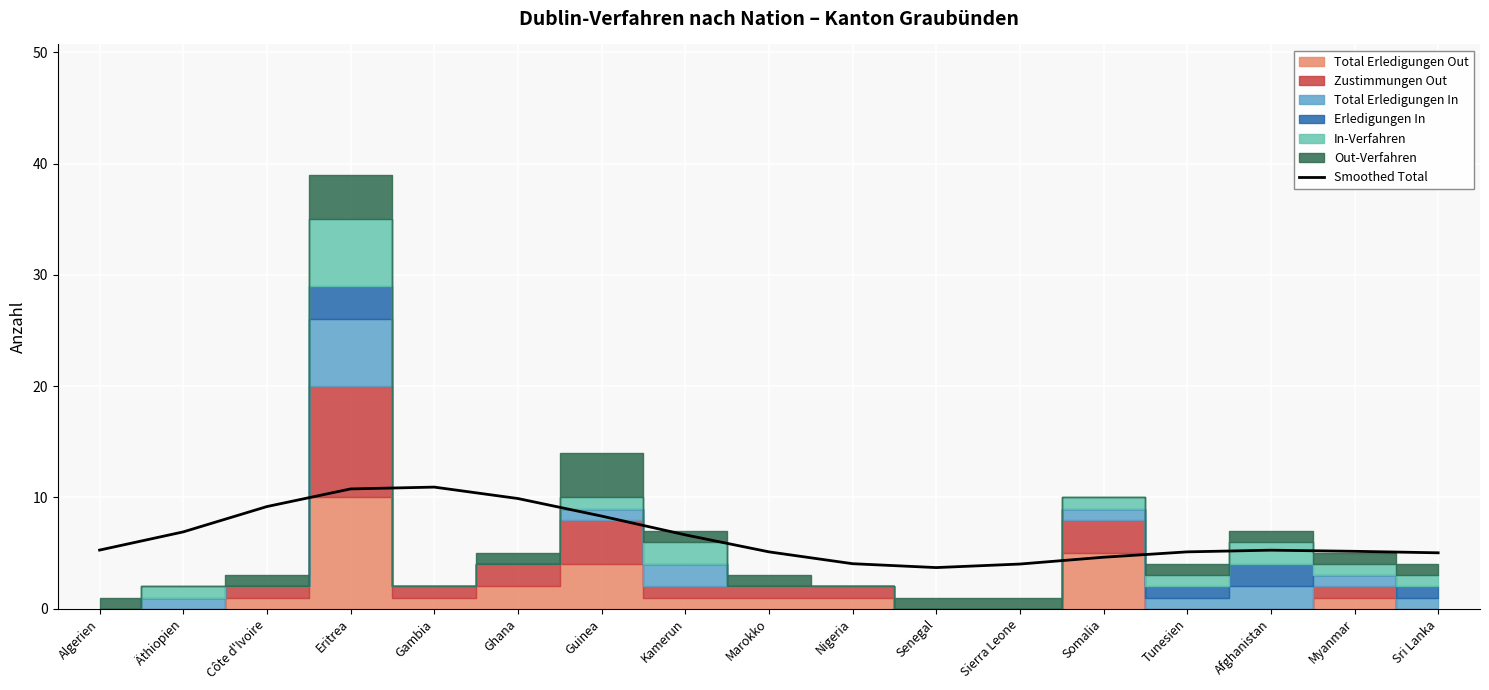

How many lines are shown in the chart?

1